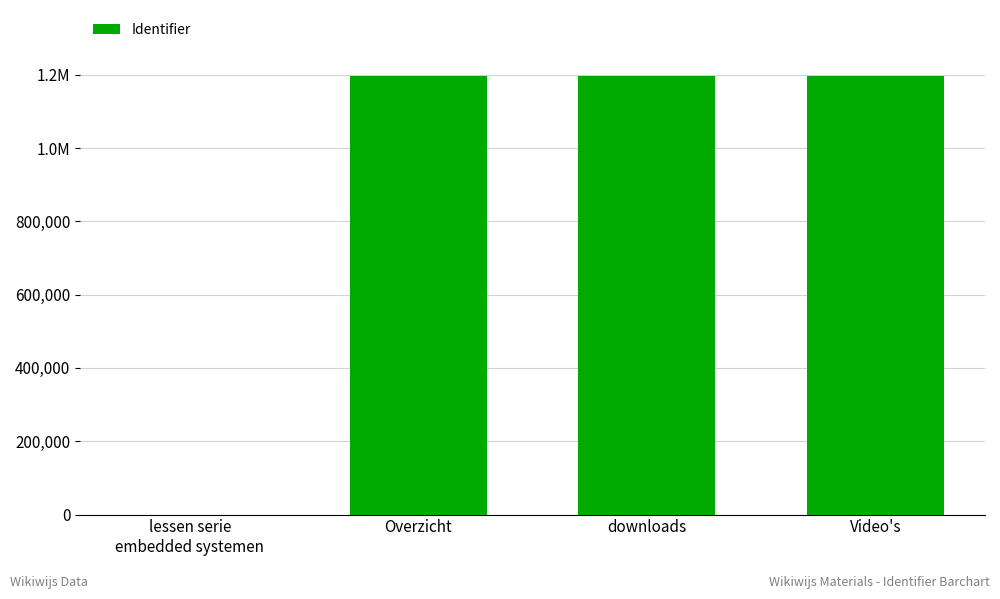

At which label does the data first exceed 1197001?

Overzicht